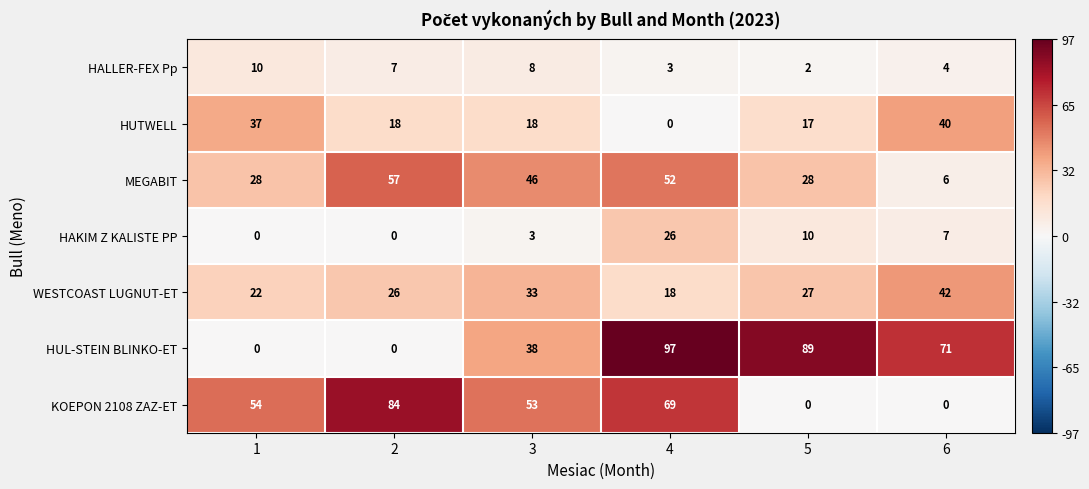

Is it true that HUL-STEIN BLINKO-ET equals 160 at 5?

False